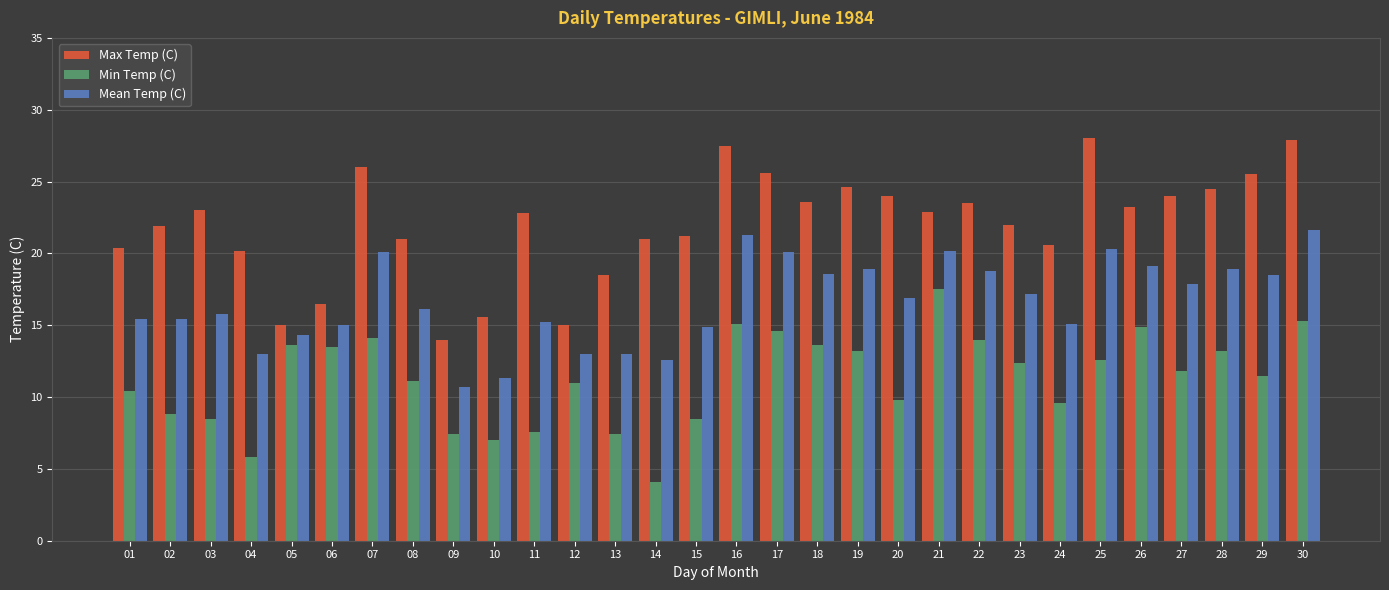

What is the minimum value for Mean Temp (C)?

10.7